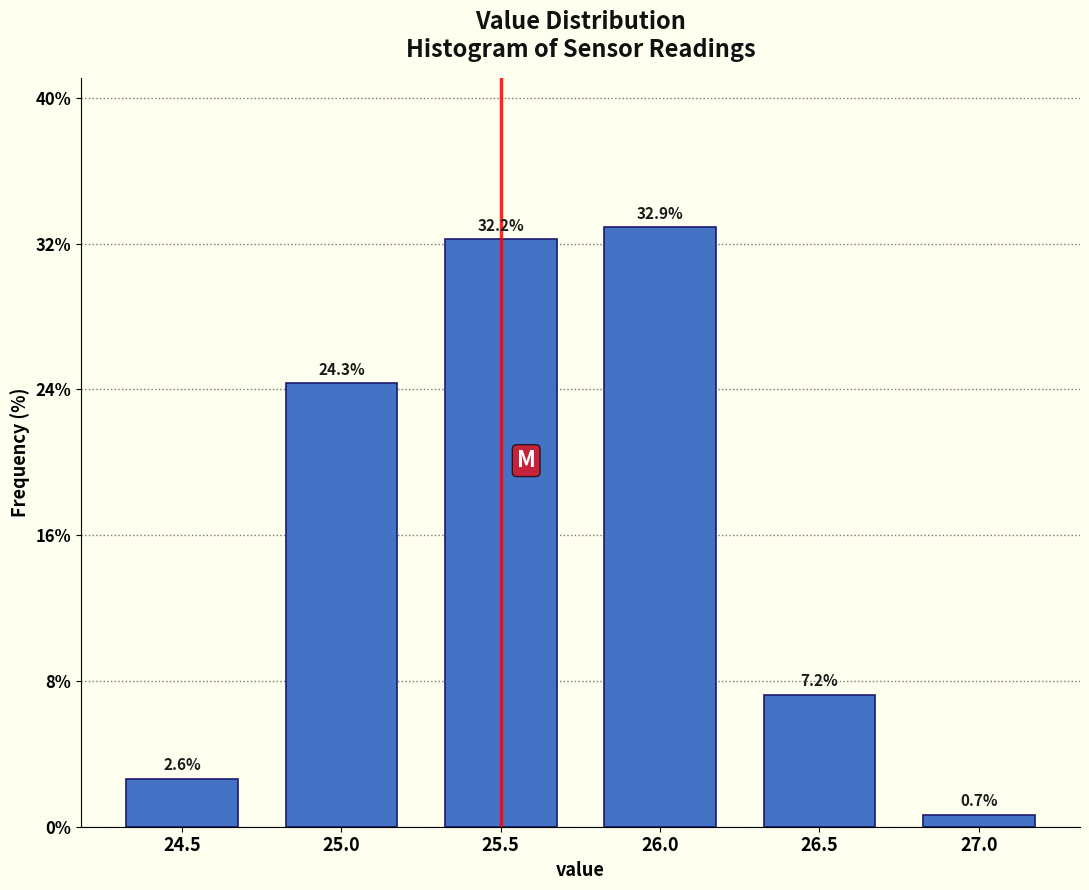

Reading right to left, transcribe all the data shown in this chart.

0.7	7.2	32.9	32.2	24.3	2.6